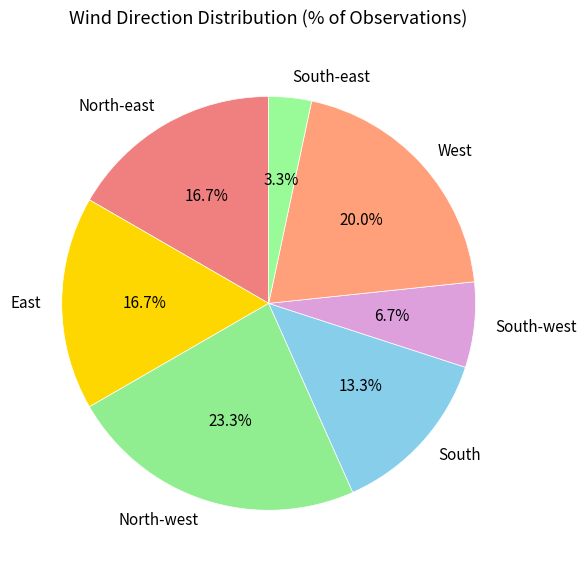

To the nearest percent, what portion does South represent?

13%